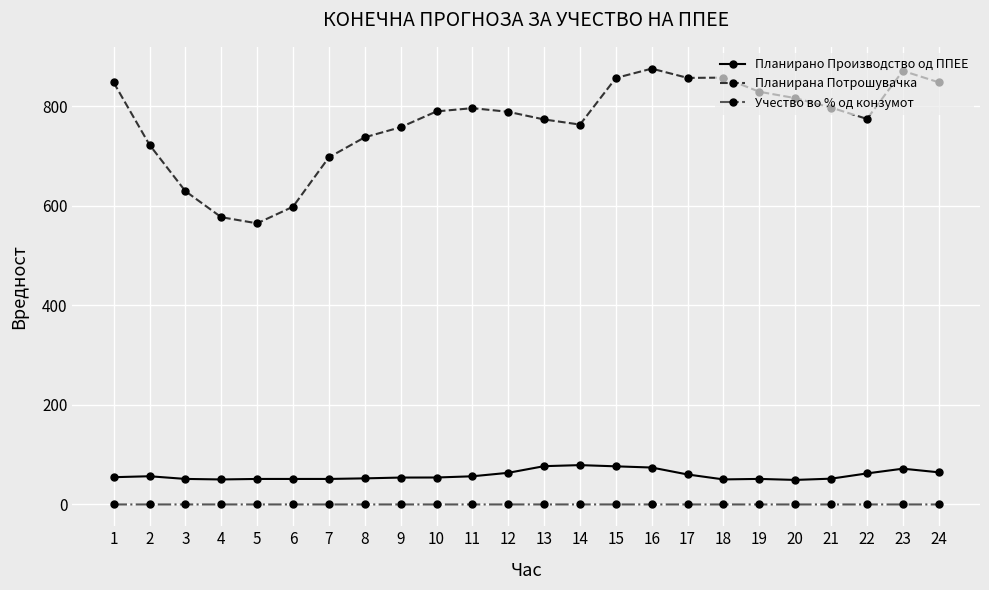

What is the spread (max minus min) of values at 13?

773.1